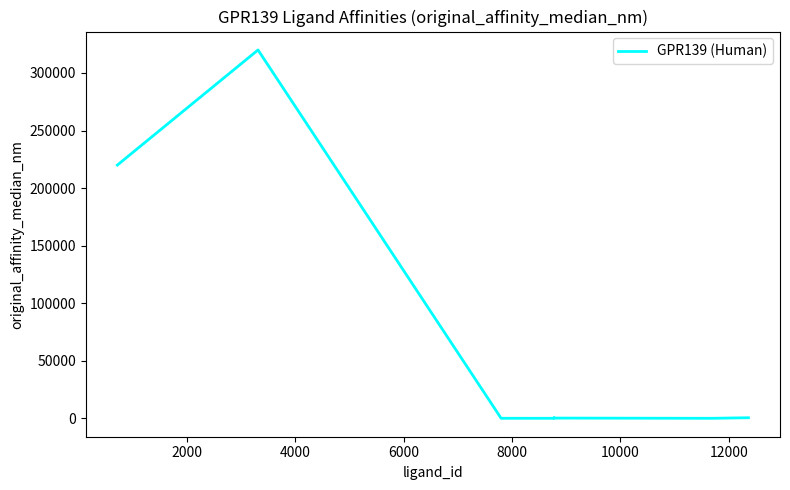

How many categories are shown in the chart?

8